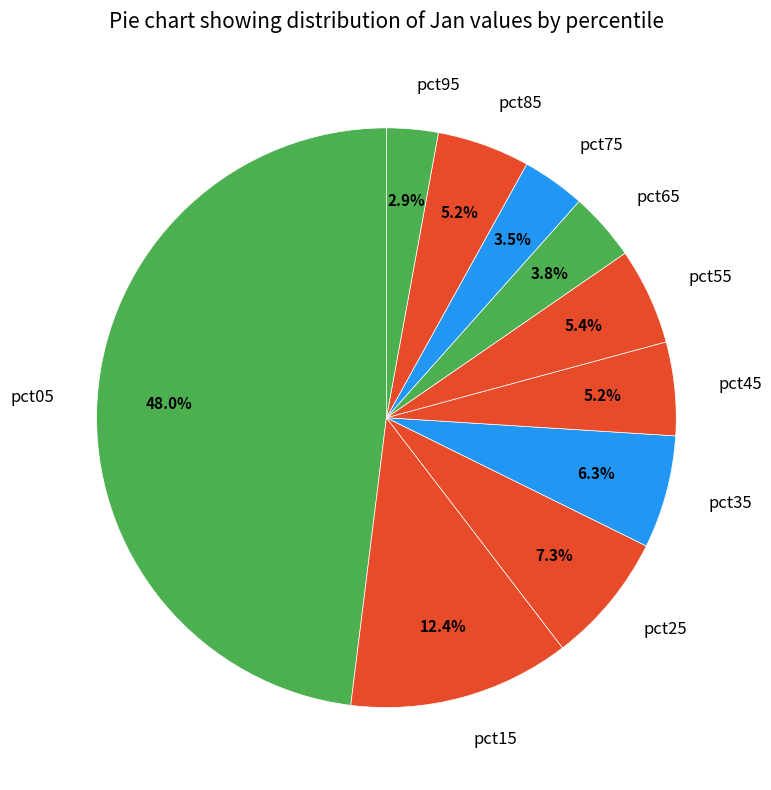

Does pct15 represent more than half of the total?

No